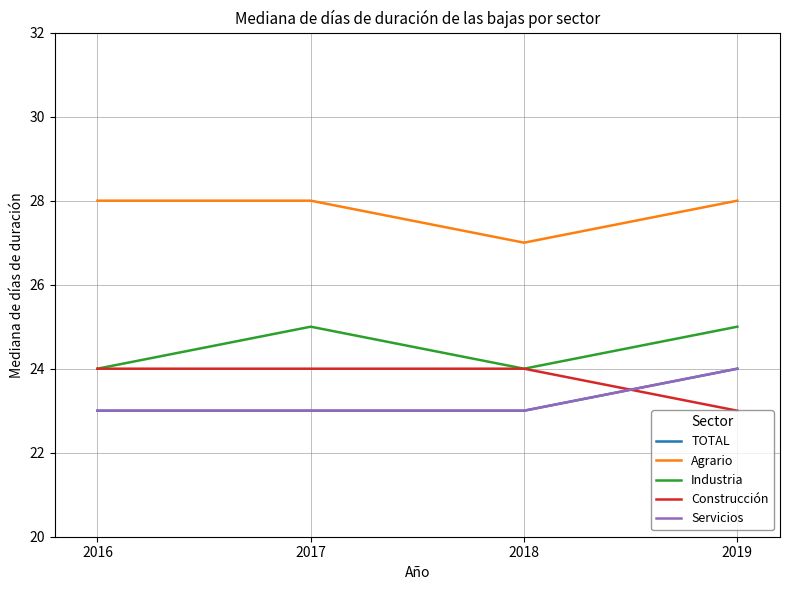

True or false: Industria and Servicios intersect in this chart.

False